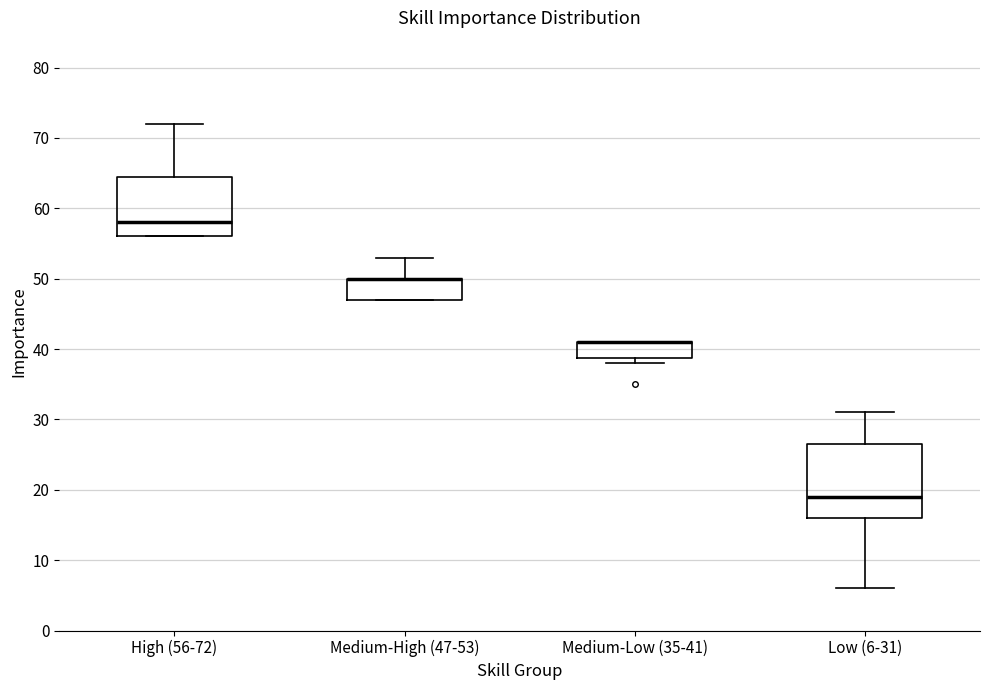

Reading left to right, read every box against the y-axis: the position of its median line, the range the box covers, and the ends of its whiskers. The values are not printed on the chart, so give them approximately, as read against the axis.

High (56-72): median 58, box 56 to 65, whiskers 56 to 72
Medium-High (47-53): median 50 (drawn on the box's upper edge), box 47 to 50, whiskers 47 to 53
Medium-Low (35-41): median 41 (drawn on the box's upper edge), box 39 to 41, whiskers 38 to 41
Low (6-31): median 19, box 16 to 27, whiskers 6 to 31